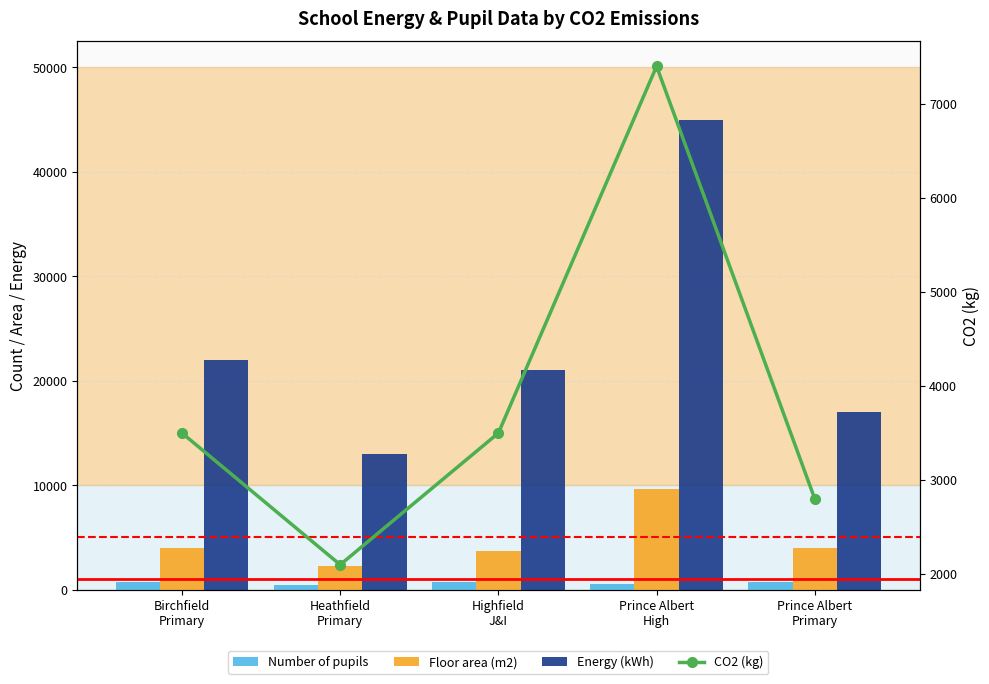

At Prince Albert
Primary, list the series in order from smallest to largest.

Number of pupils, CO2 (kg), Floor area (m2), Energy (kWh)